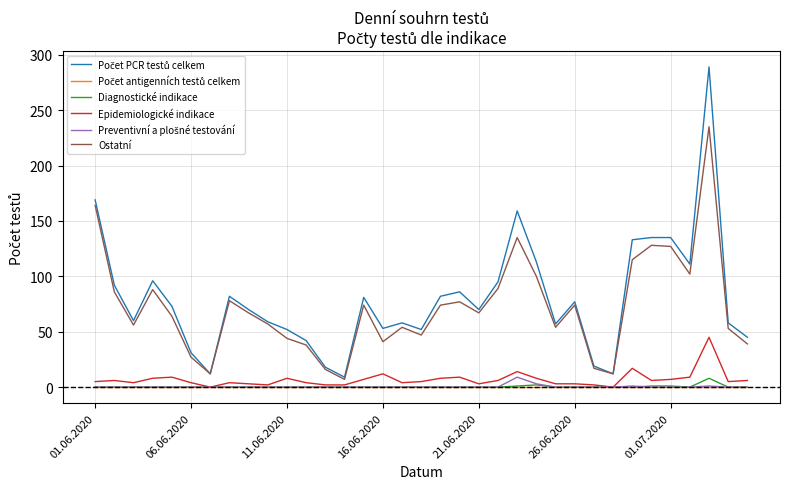

What is the maximum value shown in the chart?

289